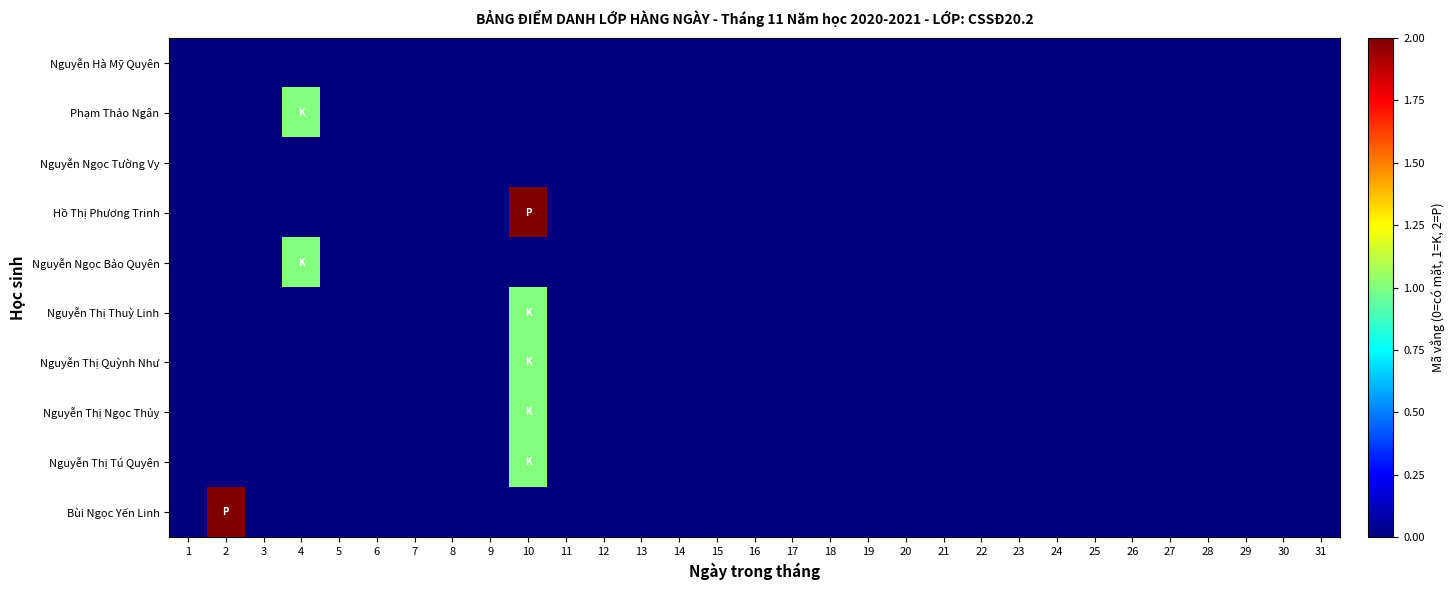

Between 22 and 3, which is larger?

22